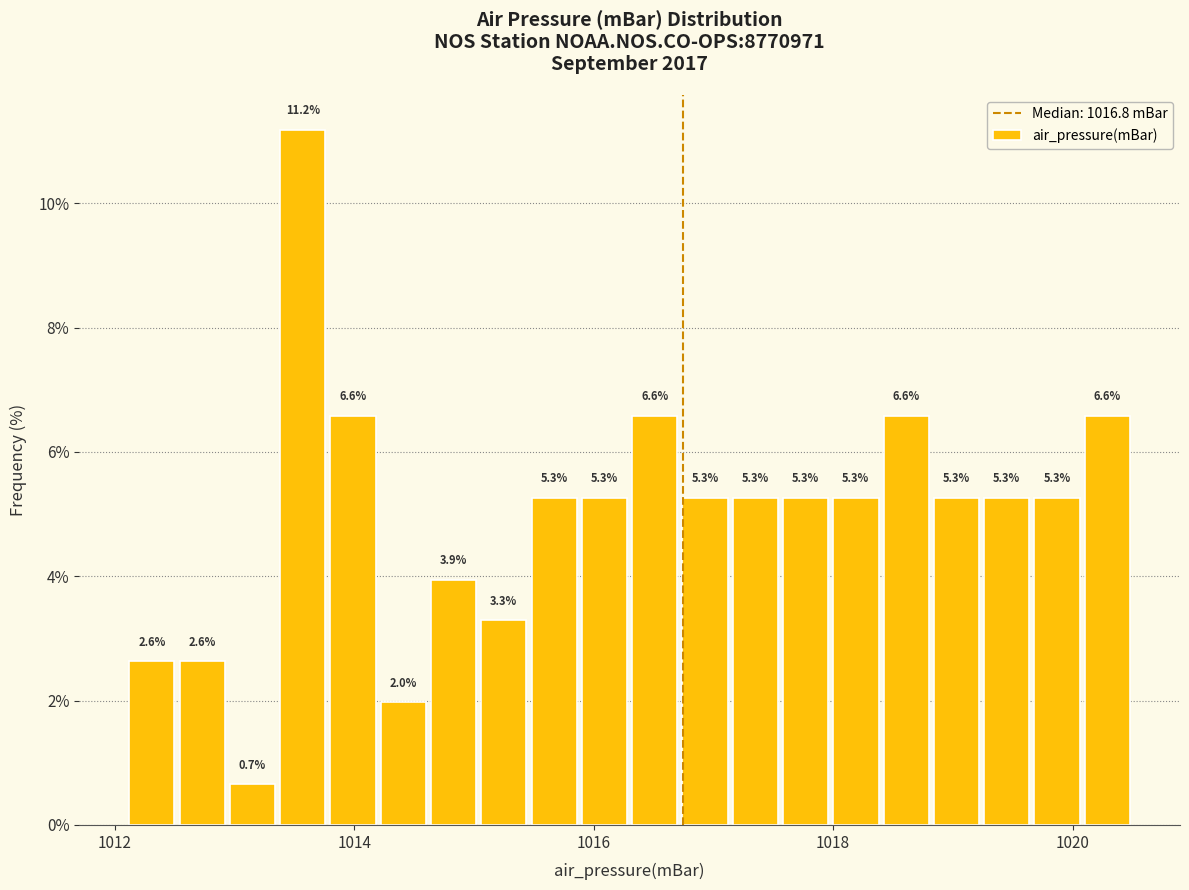

Read against the x-axis, roughly where is the centre of the tallest bar?

1013.6